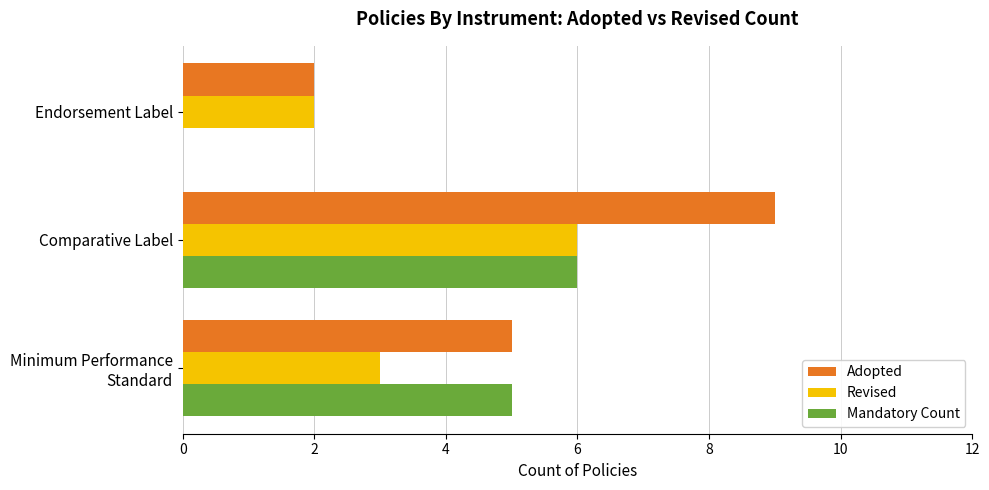

What is the sum of all Revised values?

11